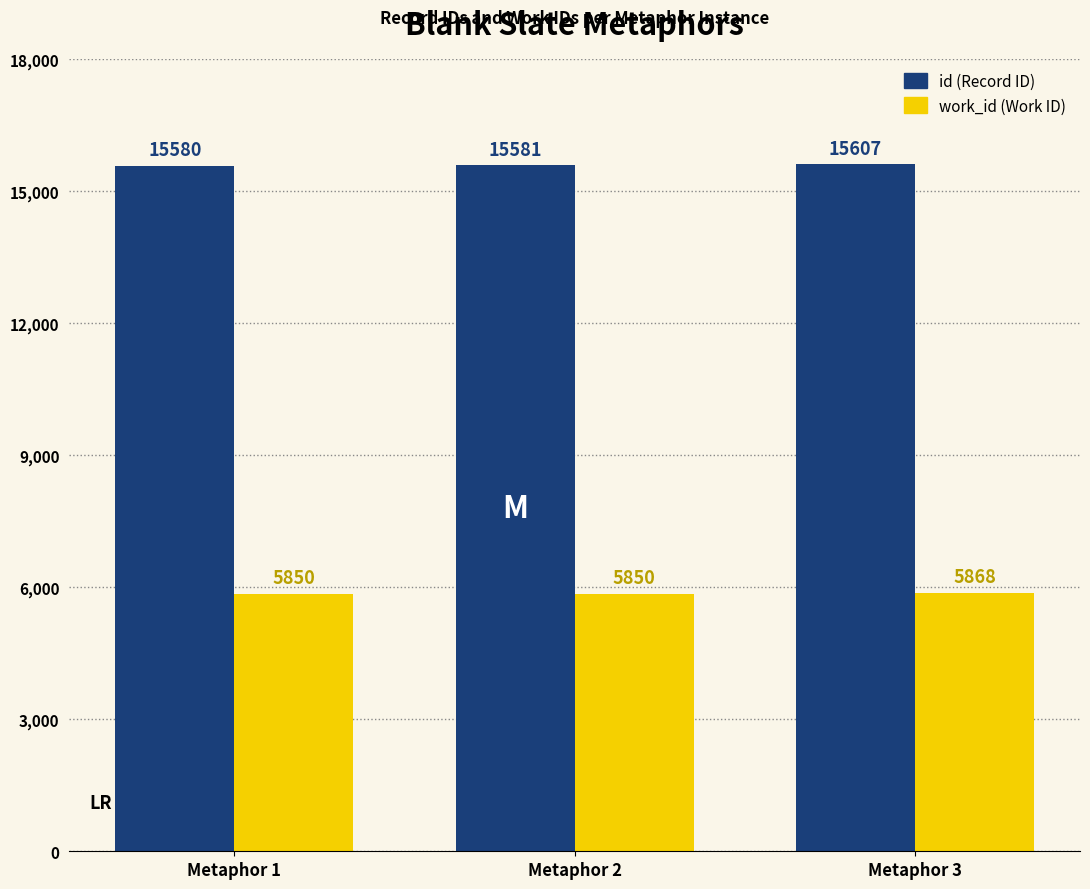

What is the difference between the highest and lowest values at Metaphor 2?

9731